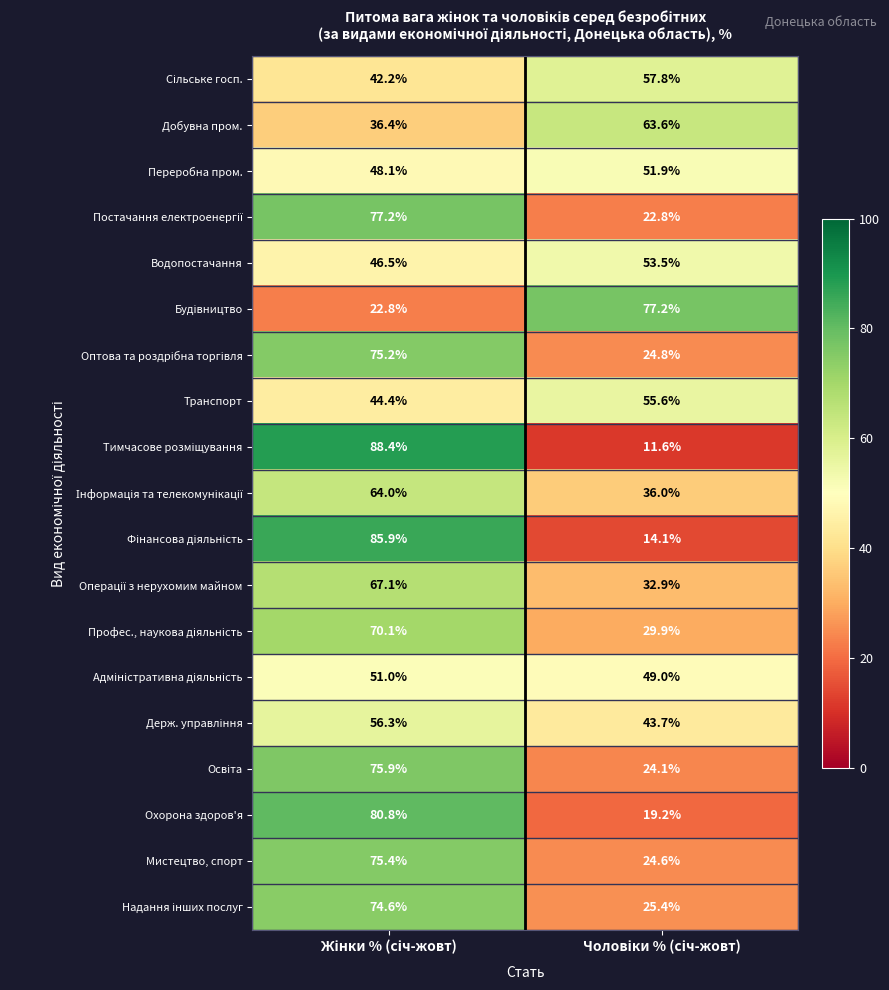

What is the greatest value displayed?

88.4